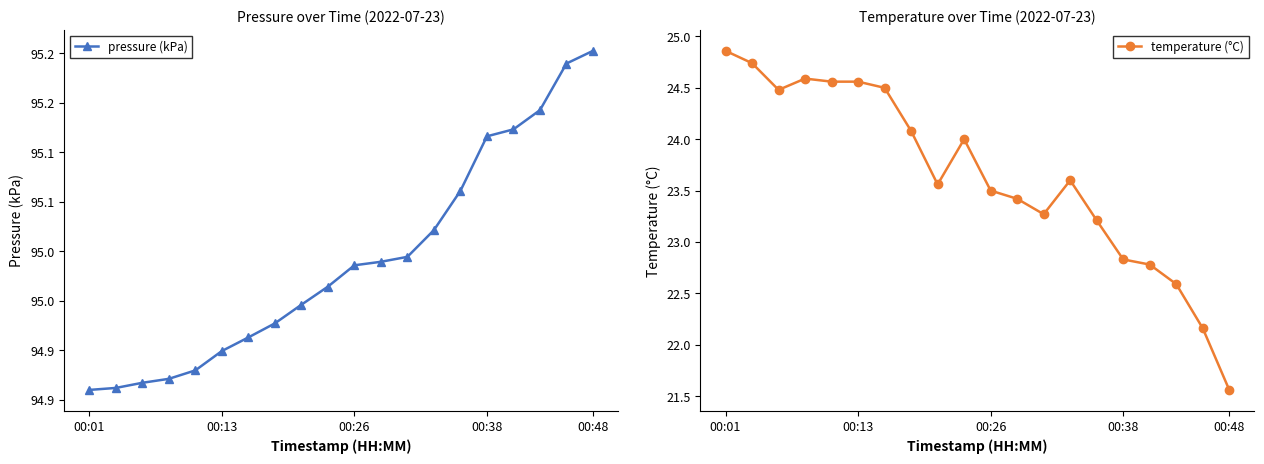

What is the minimum value for pressure (kPa)?

94.9